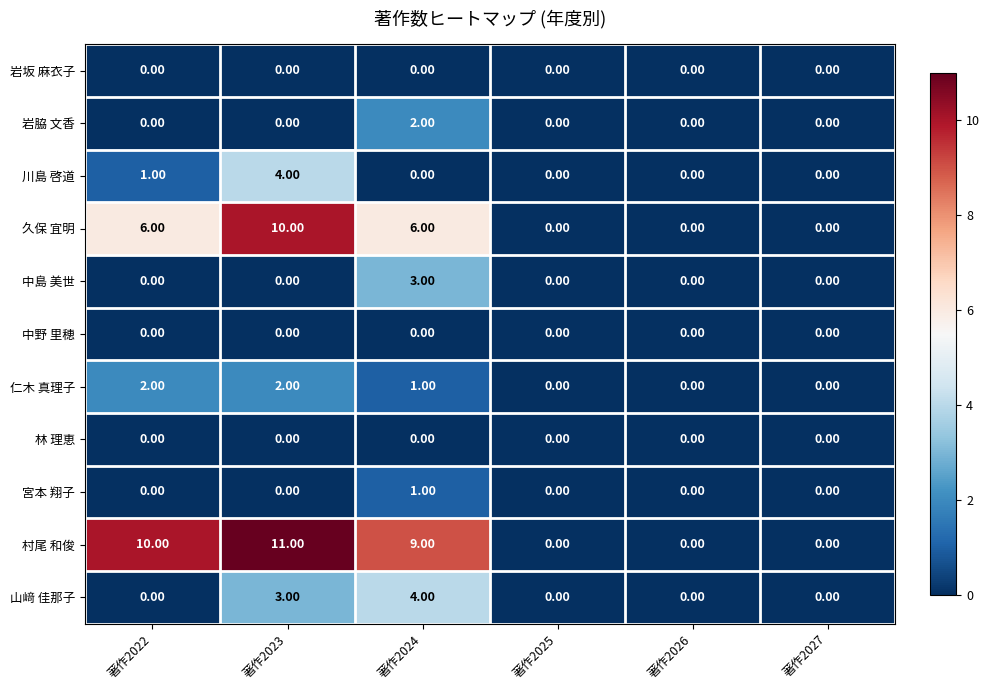

What is the sum of the 仁木 真理子 values at 著作2023 and 著作2022?

4